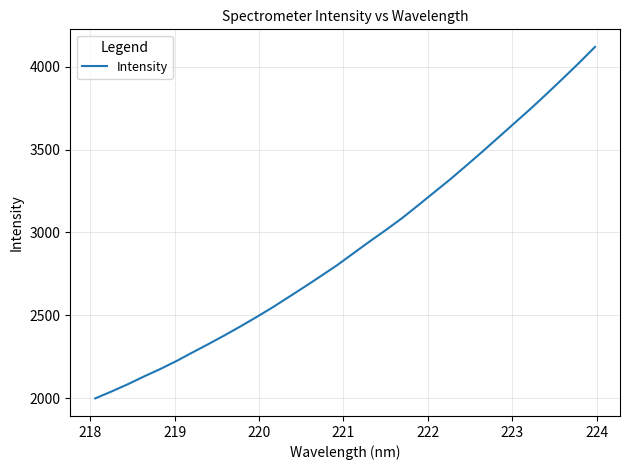

Does the chart have visible grid lines?

Yes